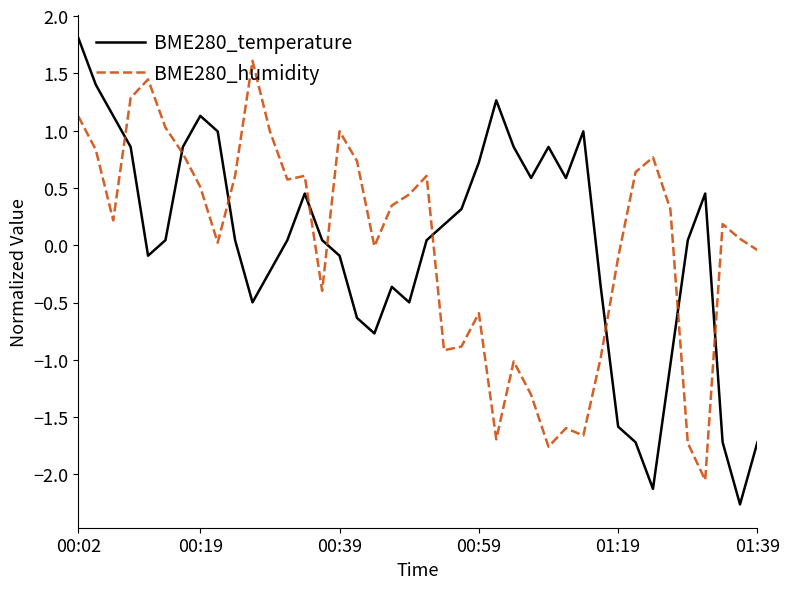

How many lines are shown in the chart?

2